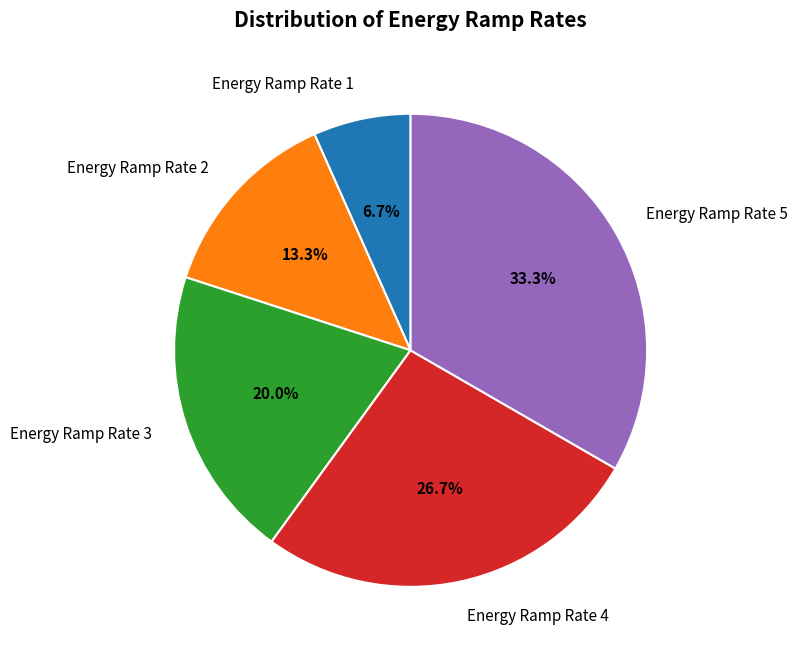

Count the number of slices in the pie.

5